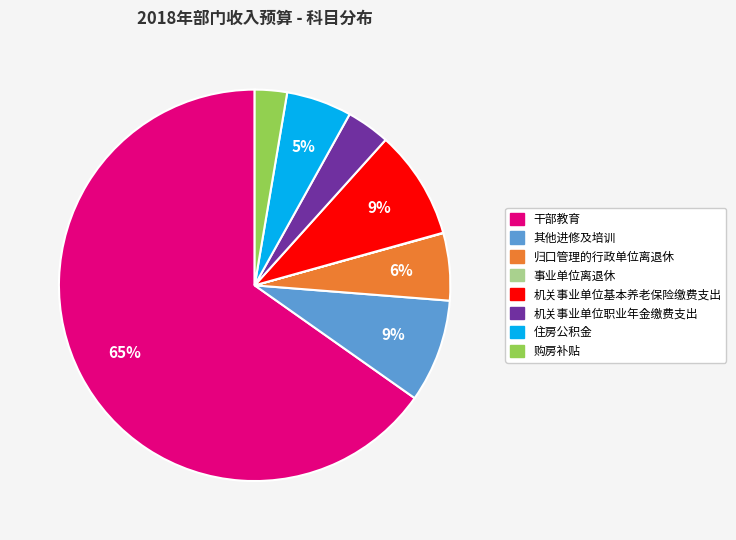

Approximately how many times larger is the value at 购房补贴 compared to 机关事业单位基本养老保险缴费支出?

0.3